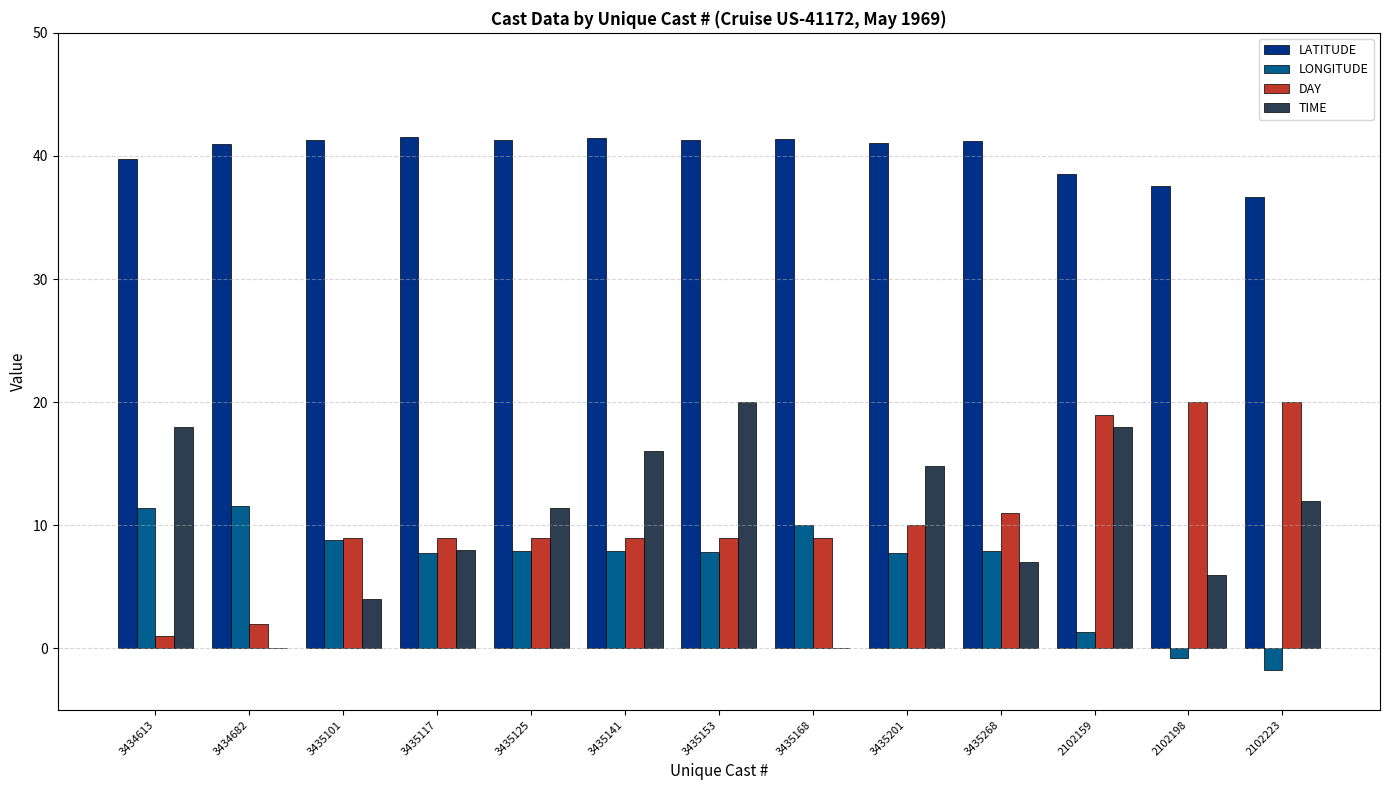

Which series has the largest range (max minus min)?

TIME